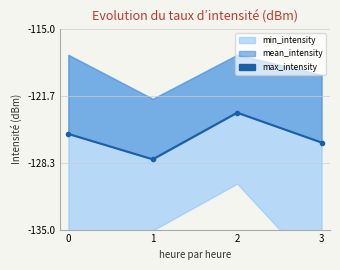

List the labels in order of value, smallest first.

1, 3, 0, 2